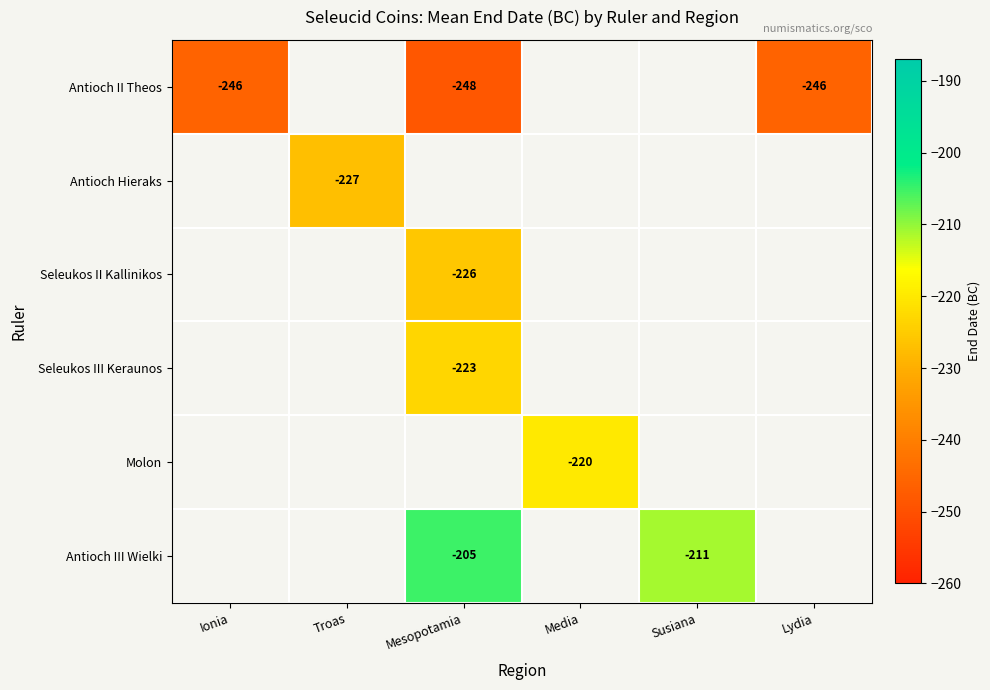

How many categories are shown in the chart?

6